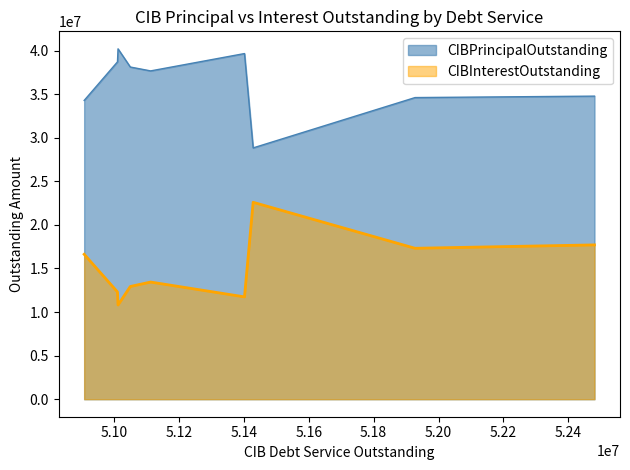

Read the CIBInterestOutstanding value at Brazoria County MUD 31.

13442406.6